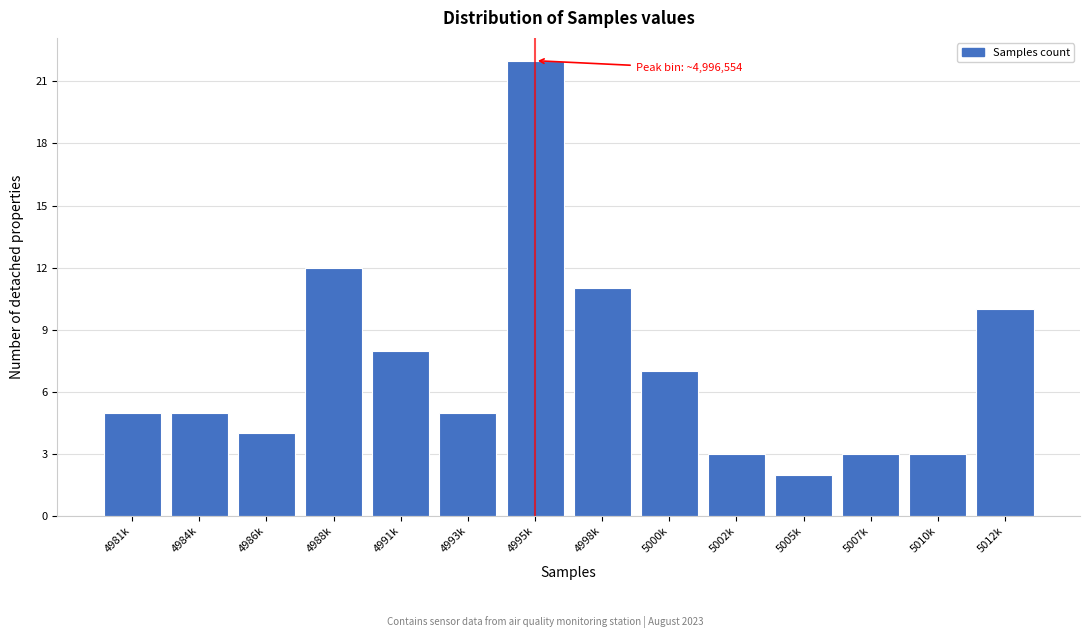

Reading right to left, extract all data points from this chart.

5012k=10	5010k=3	5007k=3	5005k=2	5002k=3	5000k=7	4998k=11	4995k=22	4993k=5	4991k=8	4988k=12	4986k=4	4984k=5	4981k=5